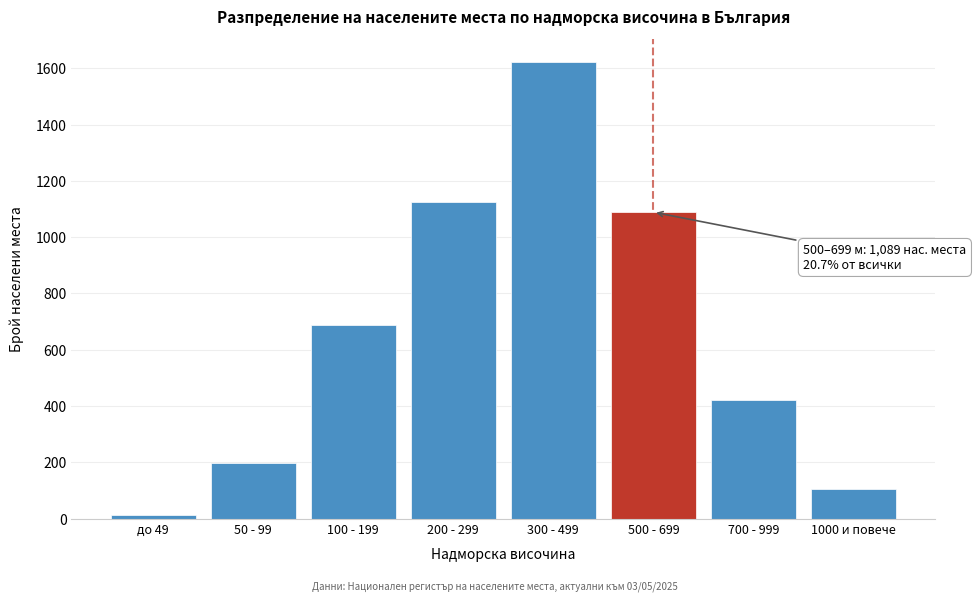

Reading left to right, transcribe all the data shown in this chart.

до 49=12	50 - 99=198	100 - 199=687	200 - 299=1124	300 - 499=1623	500 - 699=1089	700 - 999=421	1000 и повече=105